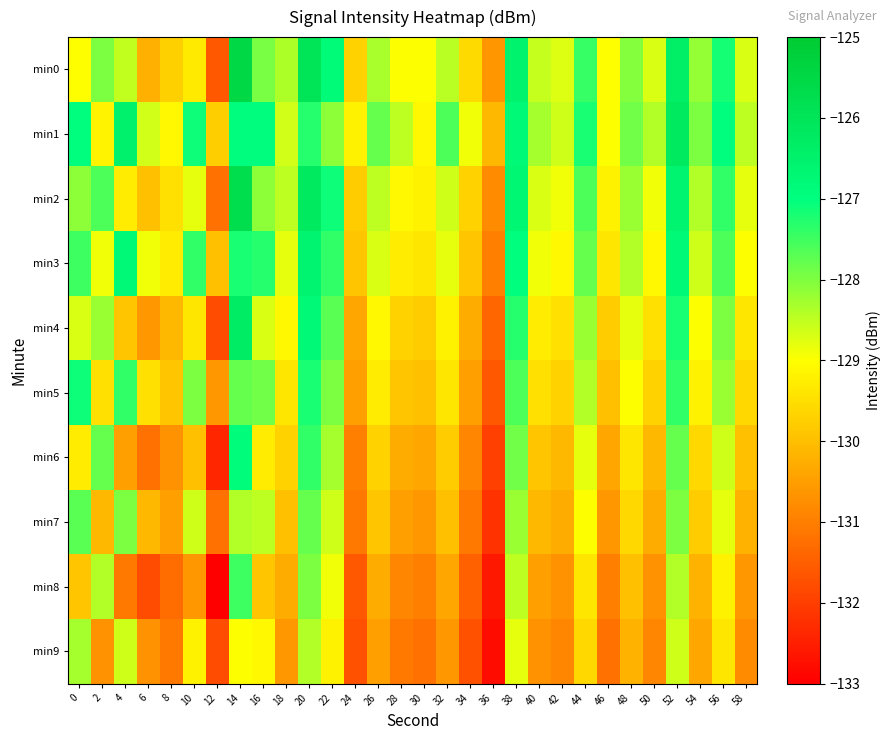

How many series are shown in this chart?

10